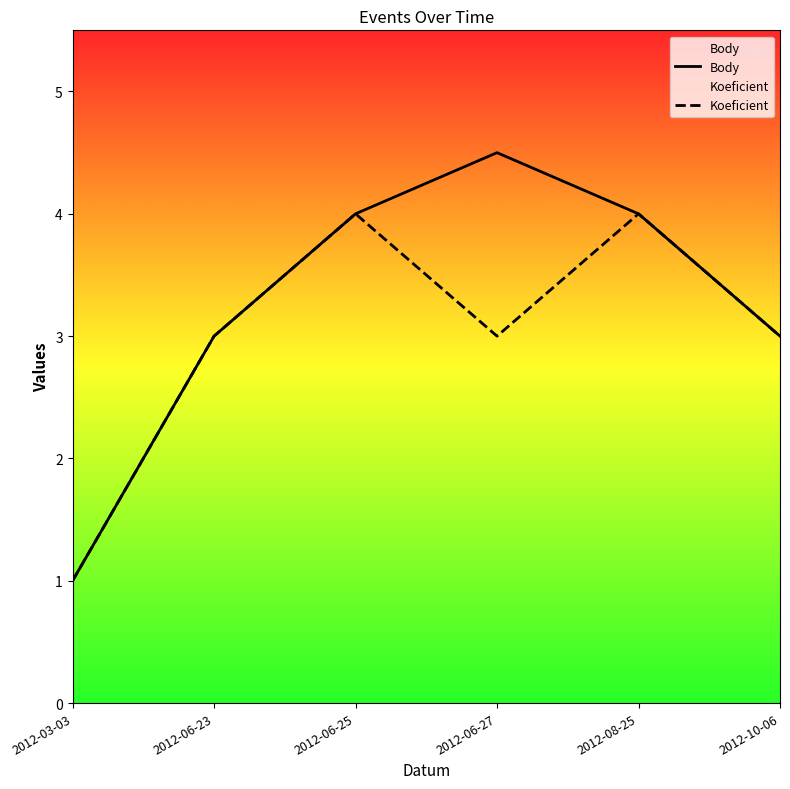

Which series has the largest total across all categories?

Body